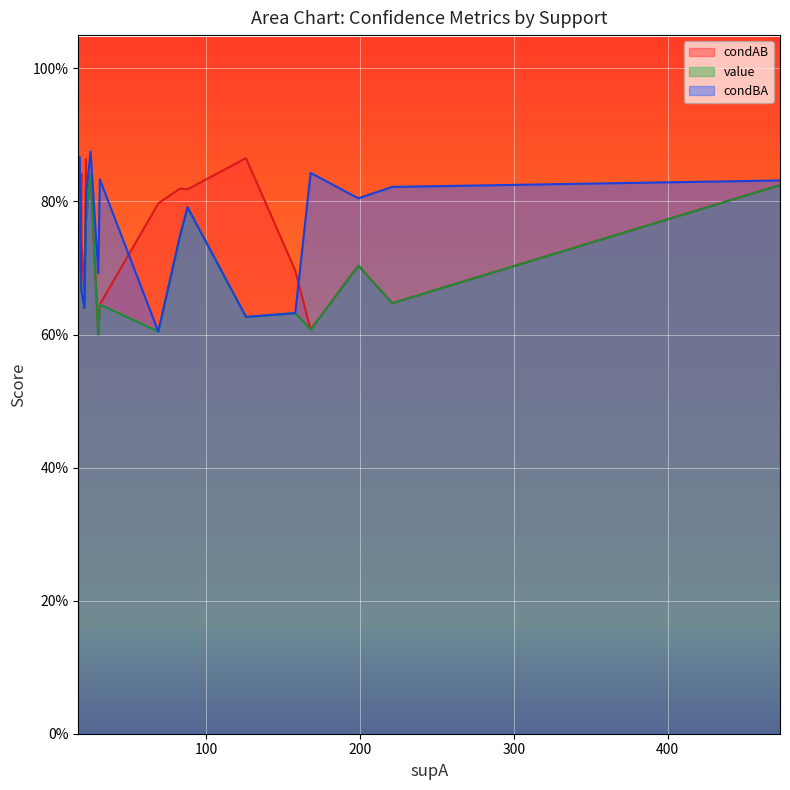

Is it true that condBA equals 1.4 at 16?

False